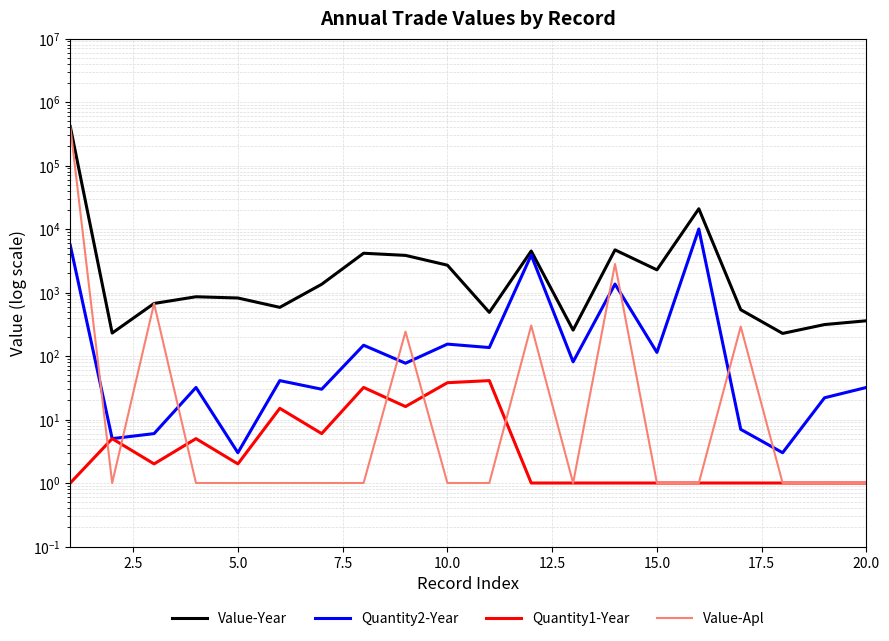

True or false: Quantity1-Year has more than 1 points higher than both neighbors.

True